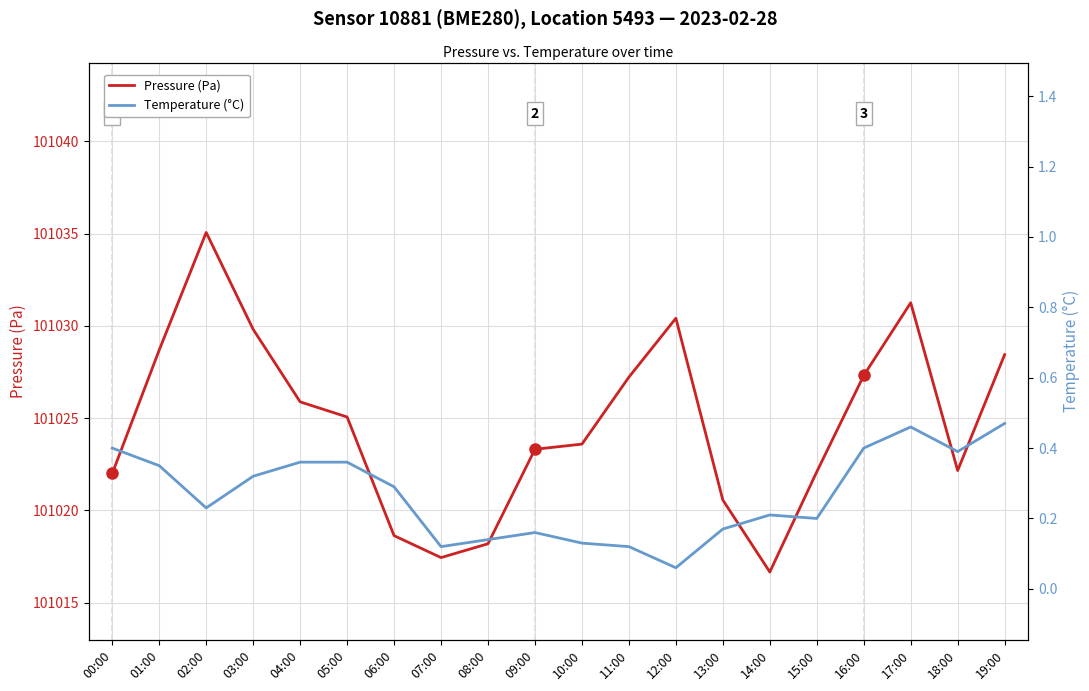

The Temperature (°C) series shows 0.0 at 11:00. True or false?

False